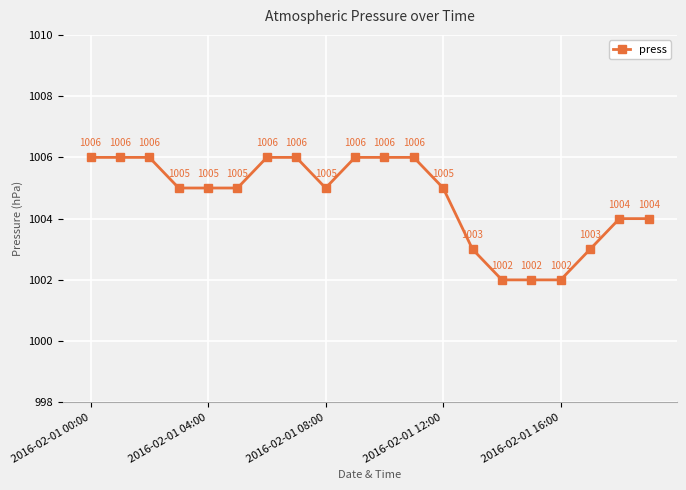

What is the greatest value displayed?

1006